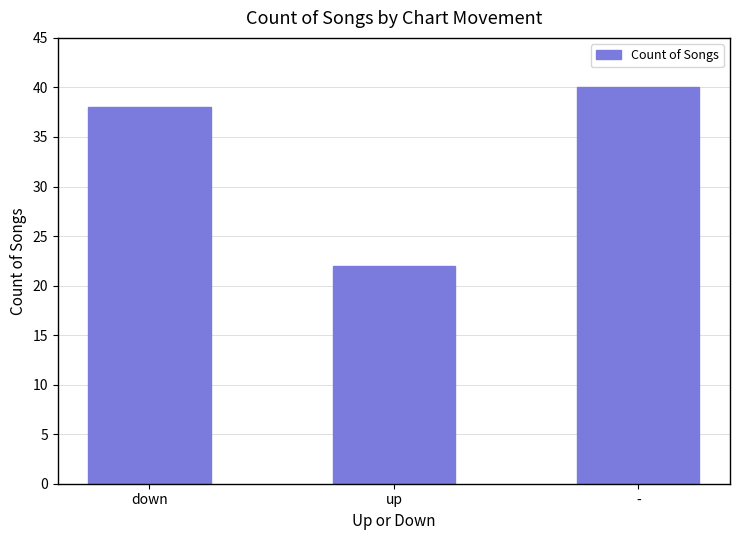

List the labels in order of value, smallest first.

up, down, -